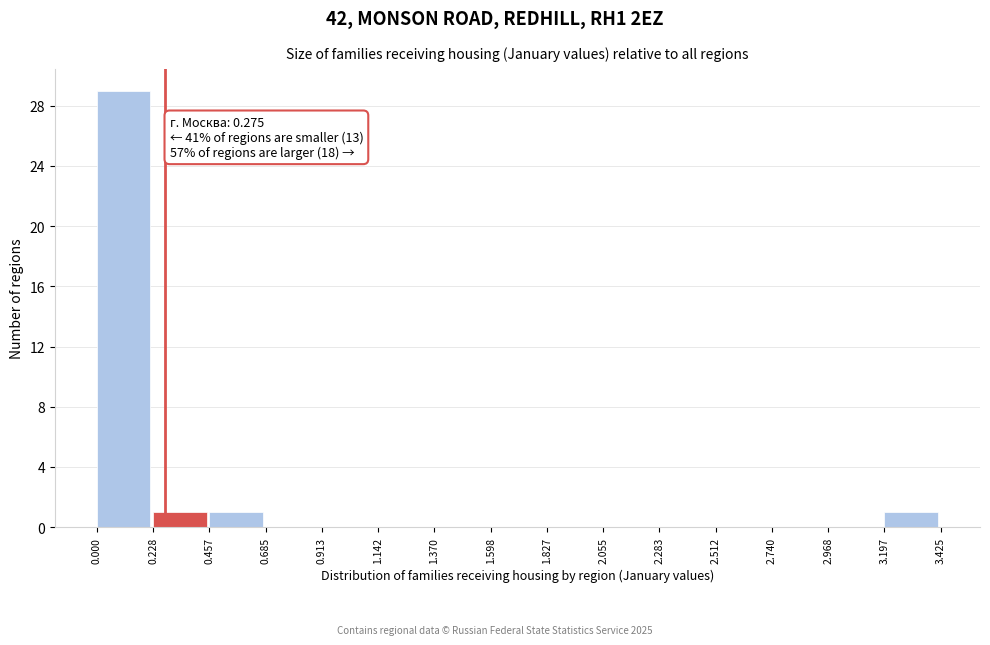

Over which range of the x-axis is the bar tallest?

0.000 to 0.228